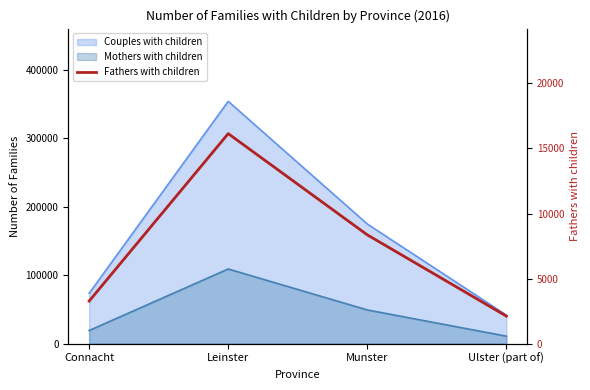

How many data points does each series have?

4